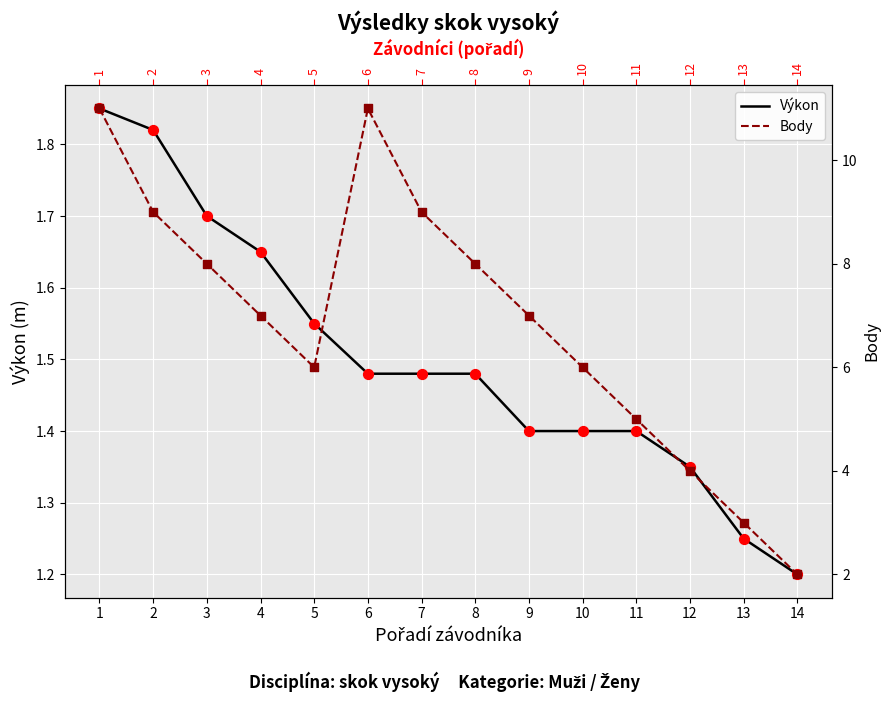

Which series contains the highest Y value?

Body